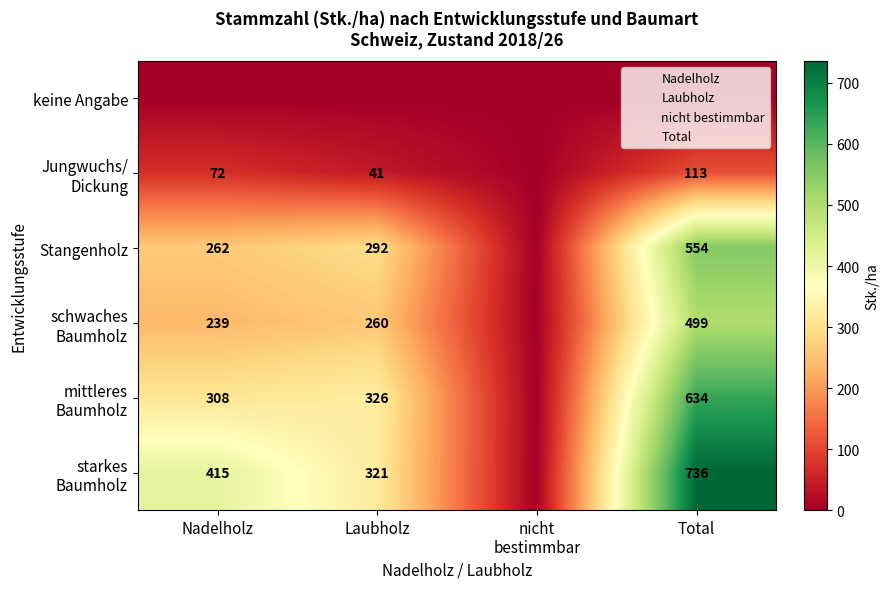

Rank the categories by keine Angabe value from highest to lowest.

Nadelholz, Laubholz, nicht bestimmbar, Total